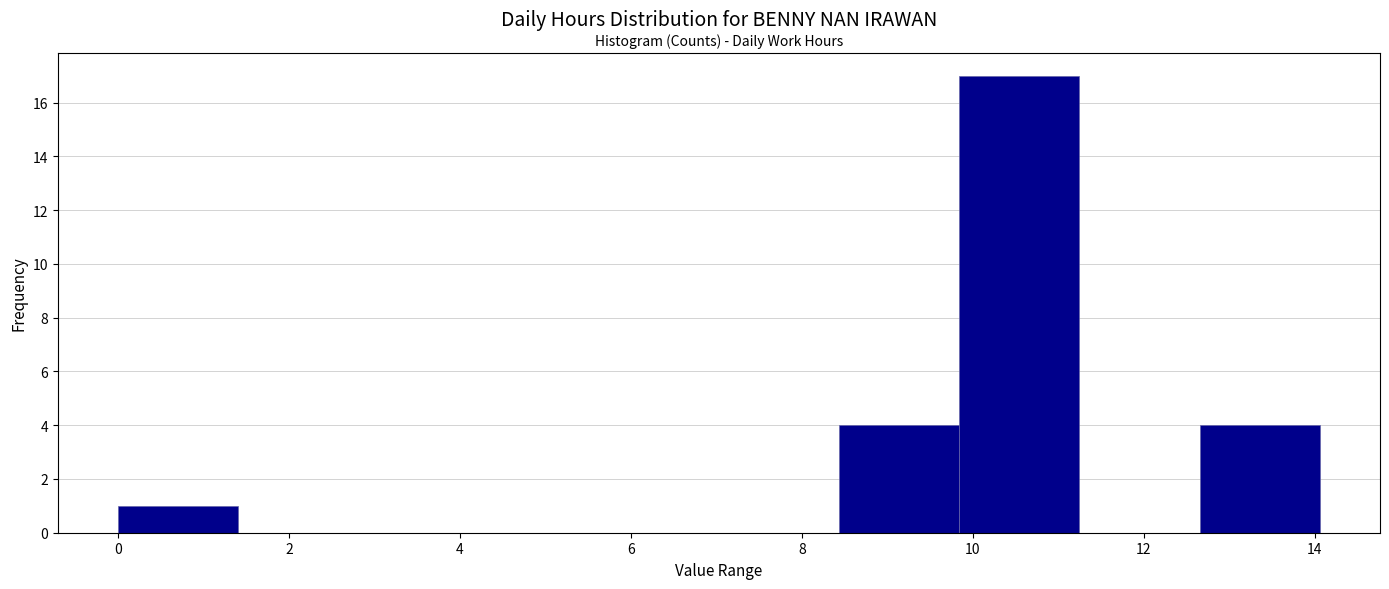

Which range on the x-axis has the tallest bar?

9.8 to 11.2